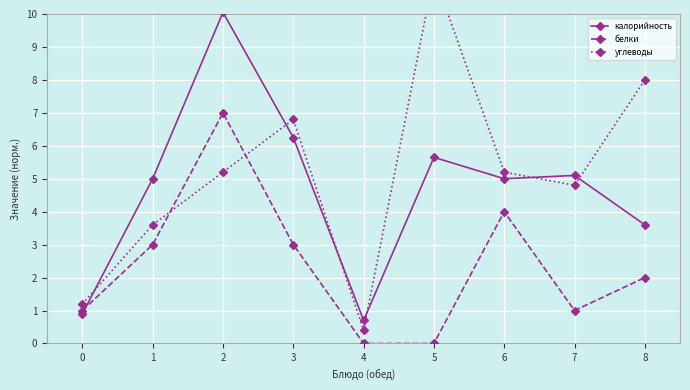

Which series has the largest total across all categories?

углеводы